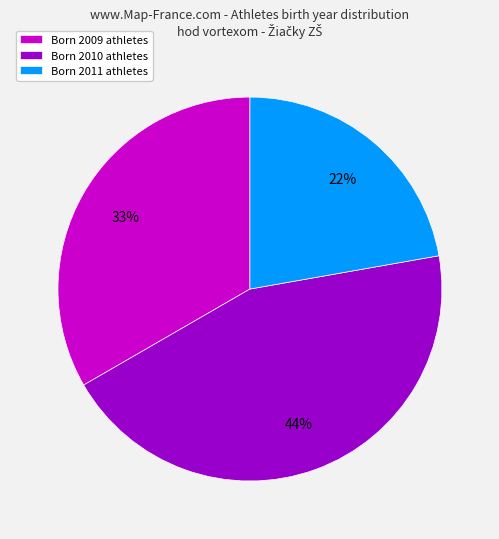

Which slice is the smallest?

Born 2011 athletes